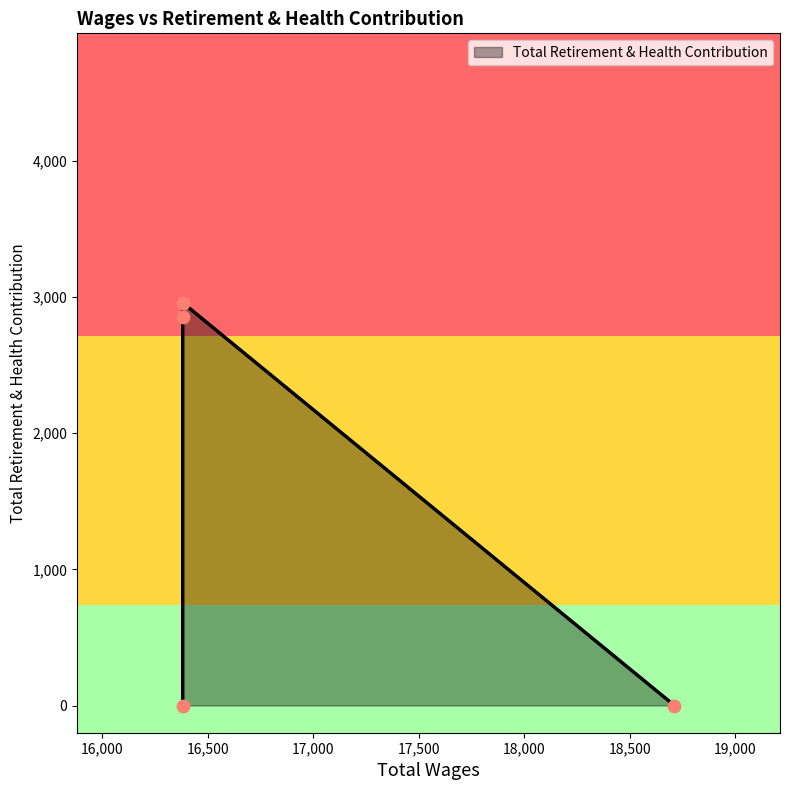

Between 16382.0 and 16382.0, which is larger?

16382.0